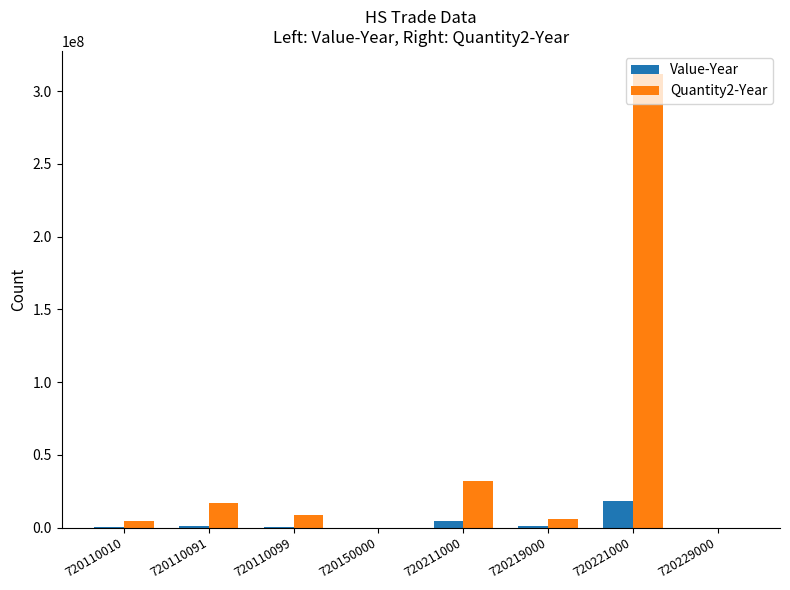

At which label does Quantity2-Year first exceed 8477940?

720110091